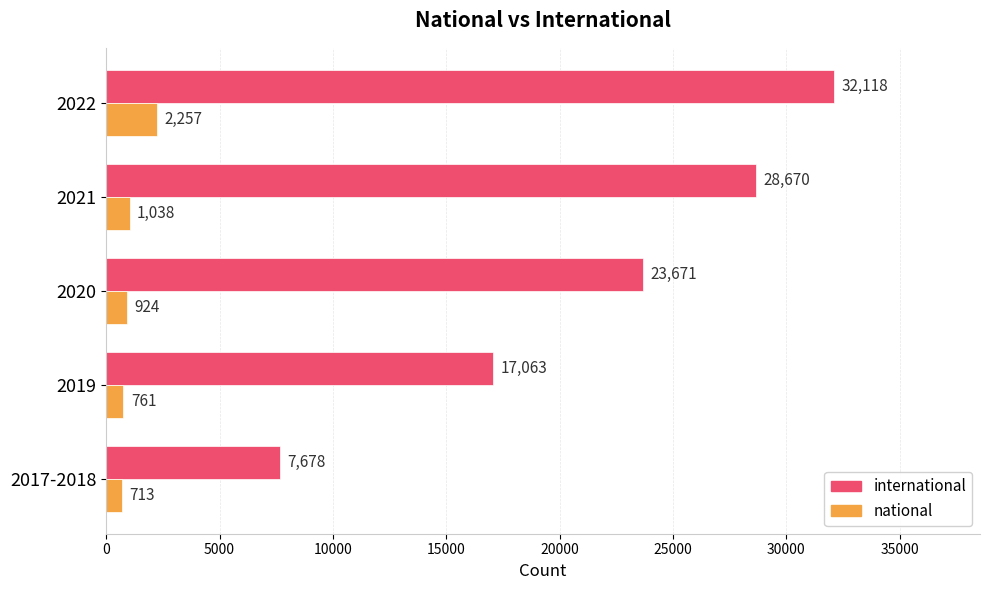

What is the maximum value shown in the chart?

32118